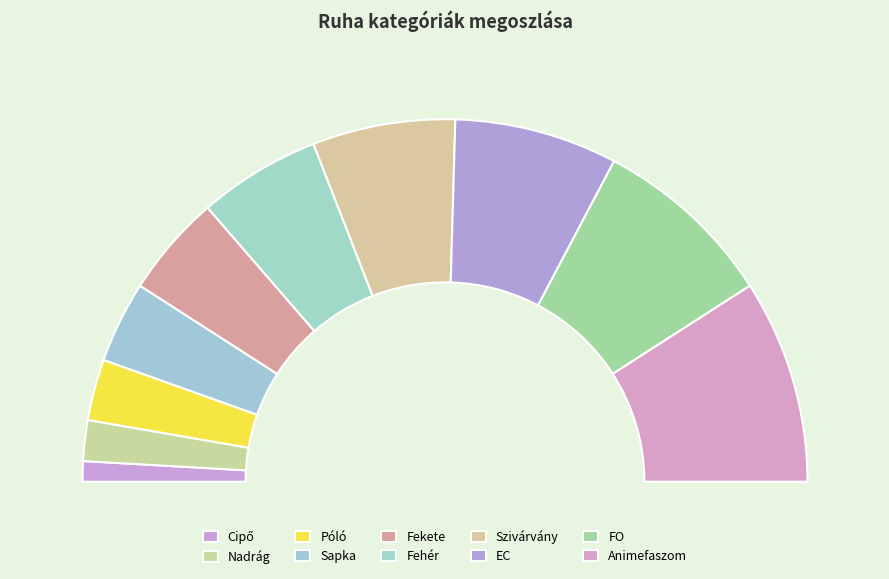

Is it true that FO is 24% of the pie?

False